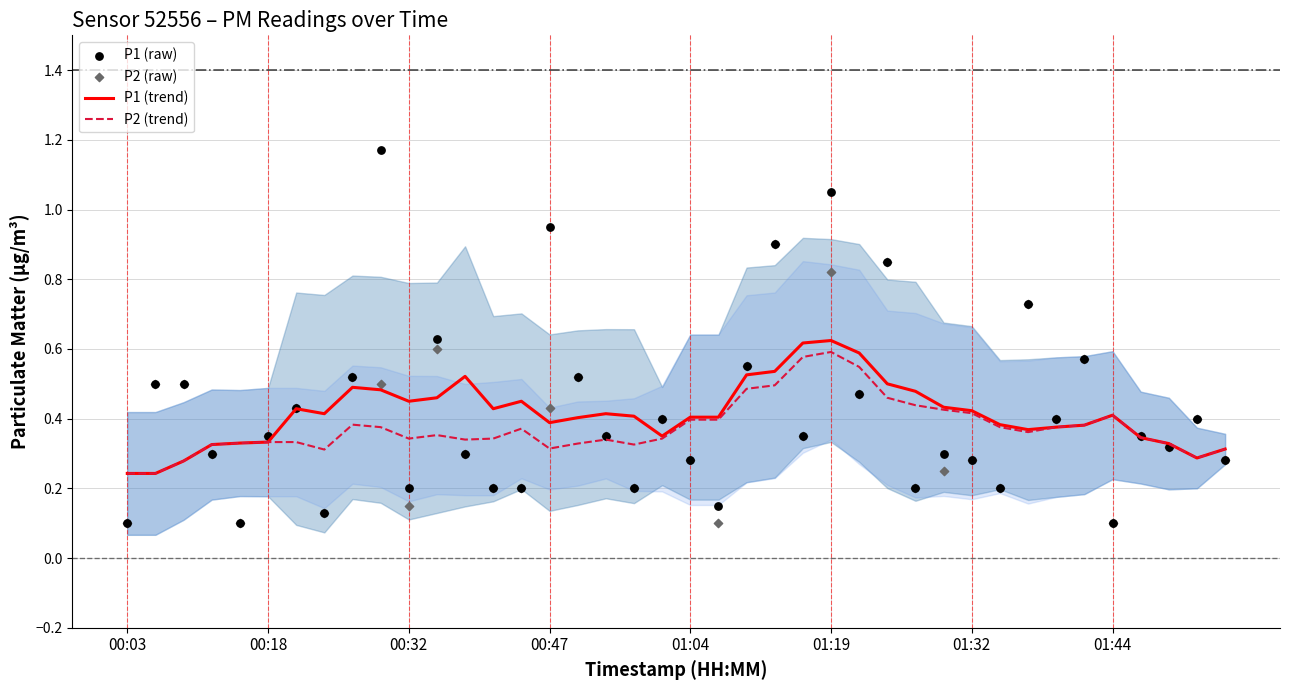

What are all the series names shown in the legend?

P1 (trend), P2 (trend), P1 (raw), P2 (raw)